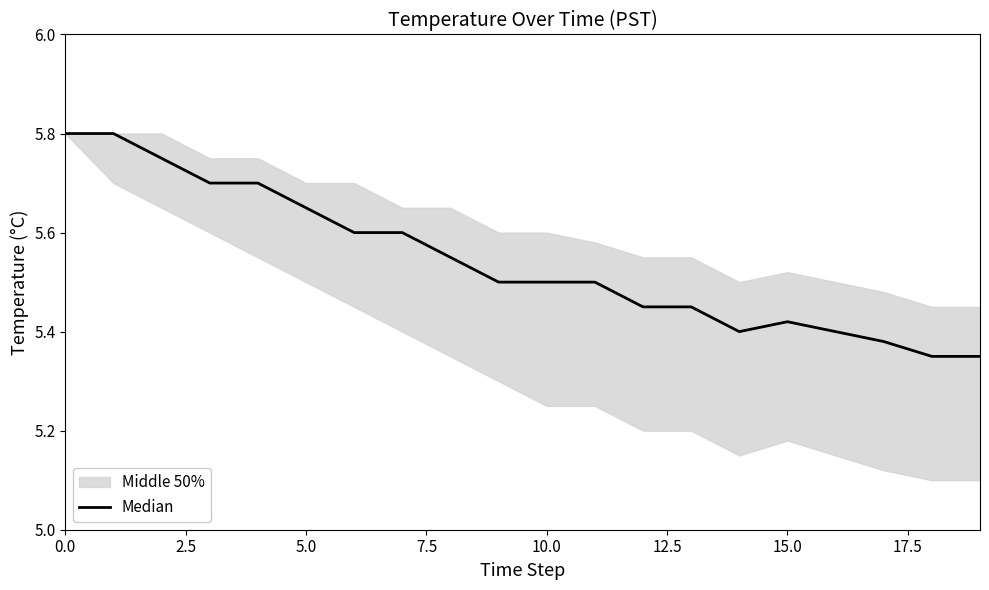

What is the change in value from 20.0 to 18?

-0.2